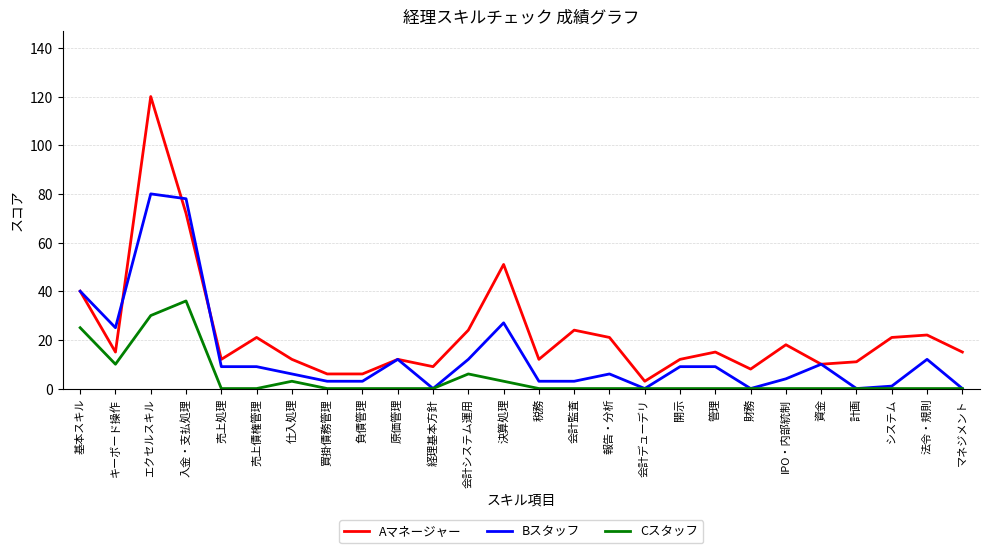

The Aマネージャー series shows 15 at マネジメント. True or false?

True